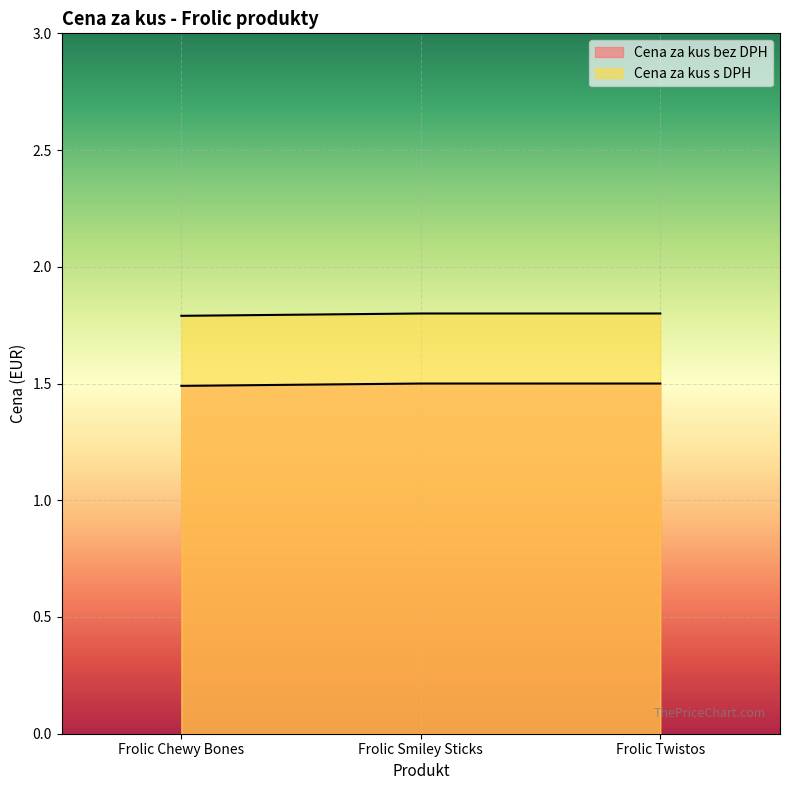

Where is Cena za kus s DPH nearest to the value 1?

Frolic Chewy Bones